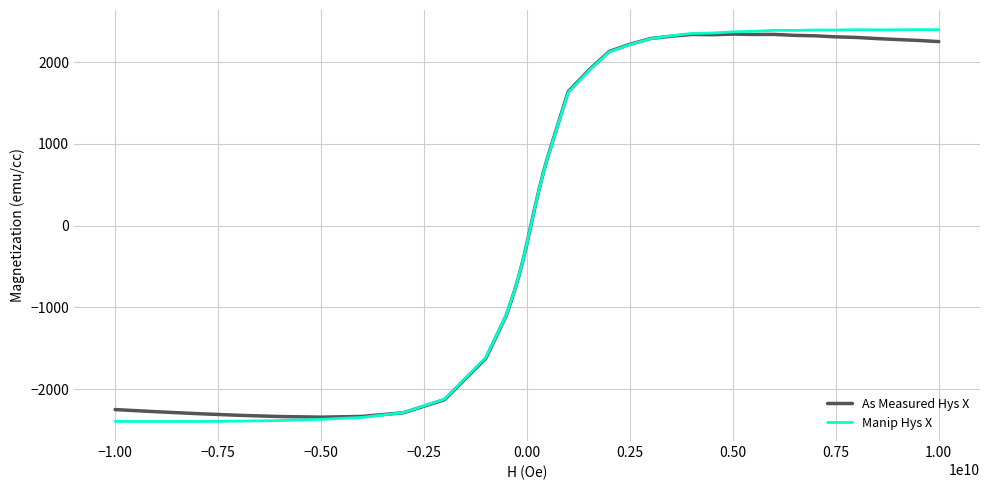

What is the minimum value for Manip Hys X?

-2395.1